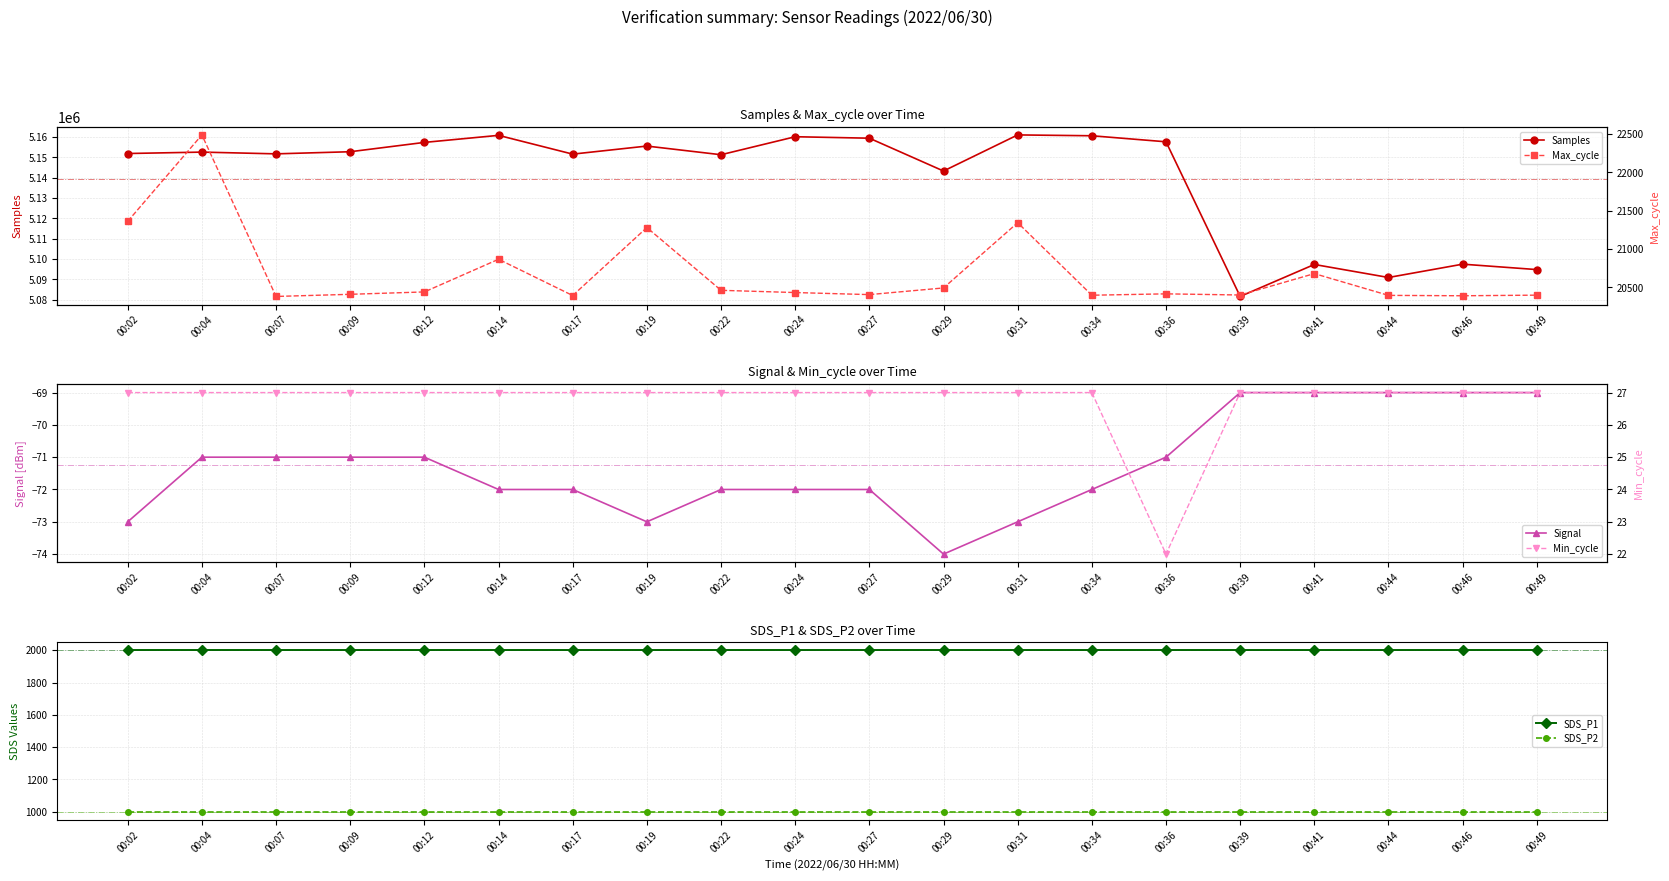

What are all the series names shown in the legend?

Samples, Signal, SDS_P1, SDS_P2, Max_cycle, Min_cycle